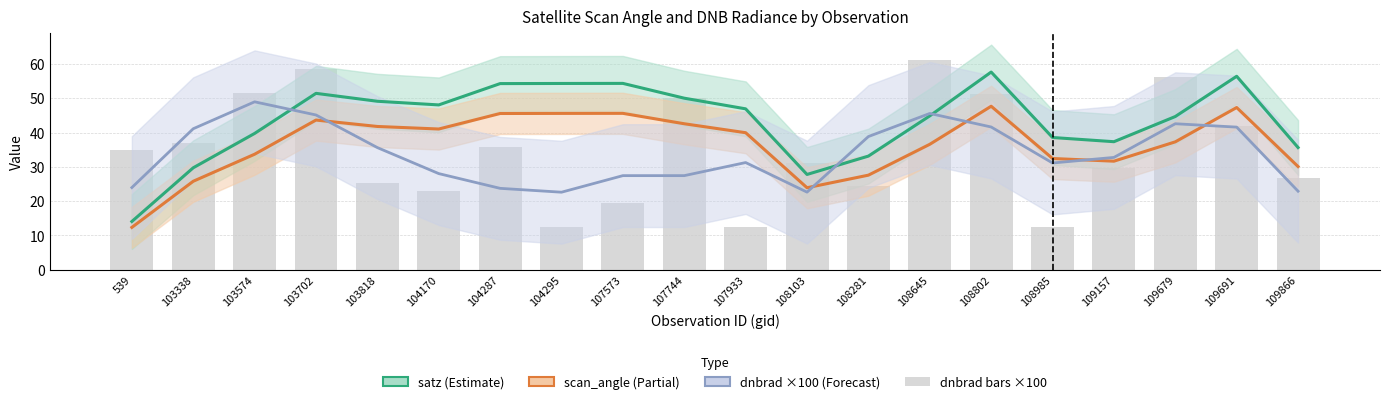

How many groups of bars are there?

20